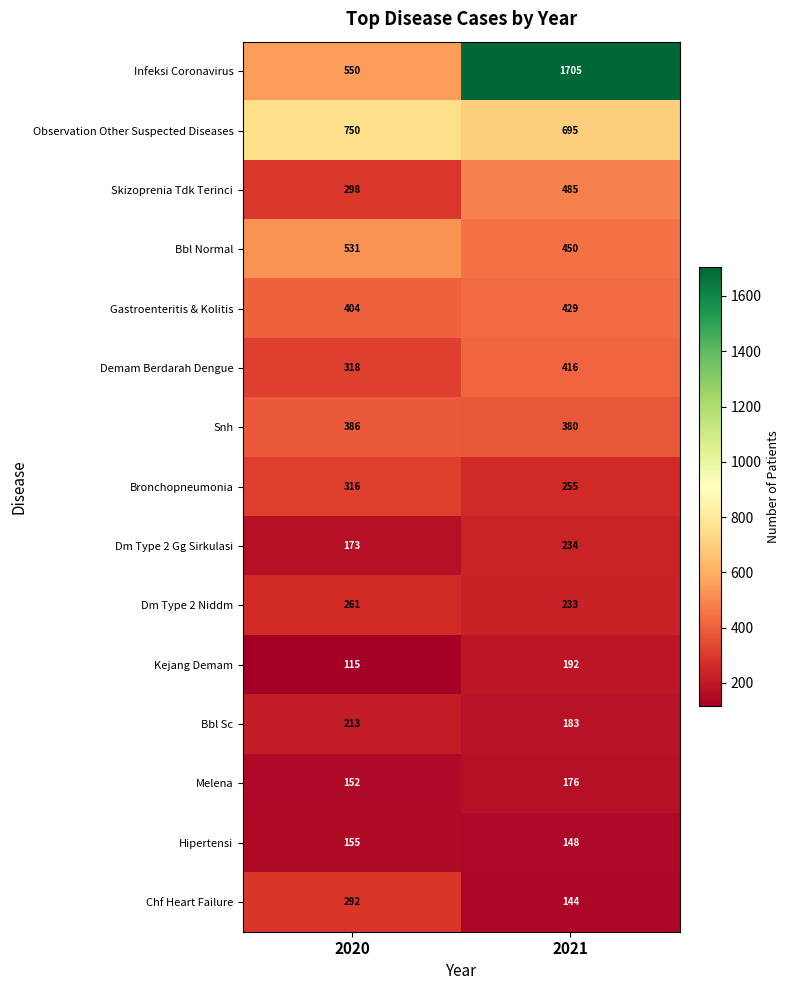

Which category has the lowest value across all series?

2020